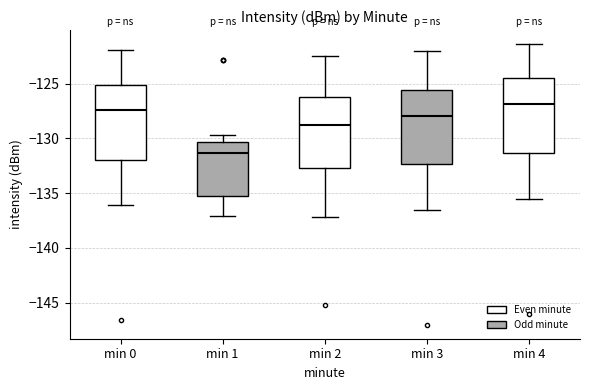

Reading left to right, transcribe this box plot: for each box, give where its median line is, the range the box spans, and where its two whiskers end, as read against the y-axis. The values are not printed on the chart, so give them approximately, as read against the axis.

min 0: median -127.5, box -132.0 to -125.0, whiskers -136.0 to -122.0
min 1: median -131.5, box -135.0 to -130.5, whiskers -137.0 to -129.5
min 2: median -129.0, box -132.5 to -126.0, whiskers -137.0 to -122.5
min 3: median -128.0, box -132.5 to -125.5, whiskers -136.5 to -122.0
min 4: median -127.0, box -131.5 to -124.5, whiskers -135.5 to -121.5